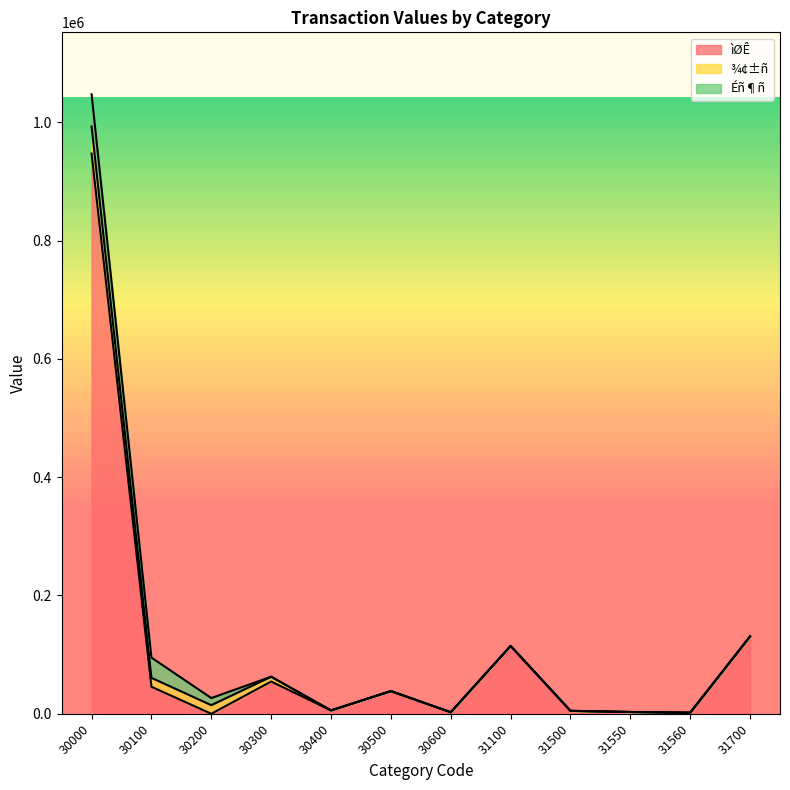

Reading left to right, what are all the values shown in this chart?

ìØÊ: 30000=947178	30100=45696	30200=14	30300=54558	30400=5722	30500=38341	30600=2620	31100=114735	31500=4965	31550=3011	31560=1848	31700=130880
¾¢±ñ: 30000=45696	30100=15035	30200=14543	30300=8100	30400=0	30500=0	30600=0	31100=0	31500=0	31550=0	31560=0	31700=0
Éñ¶ñ: 30000=54558	30100=34290	30200=12018	30300=0	30400=0	30500=0	30600=0	31100=0	31500=0	31550=0	31560=0	31700=0